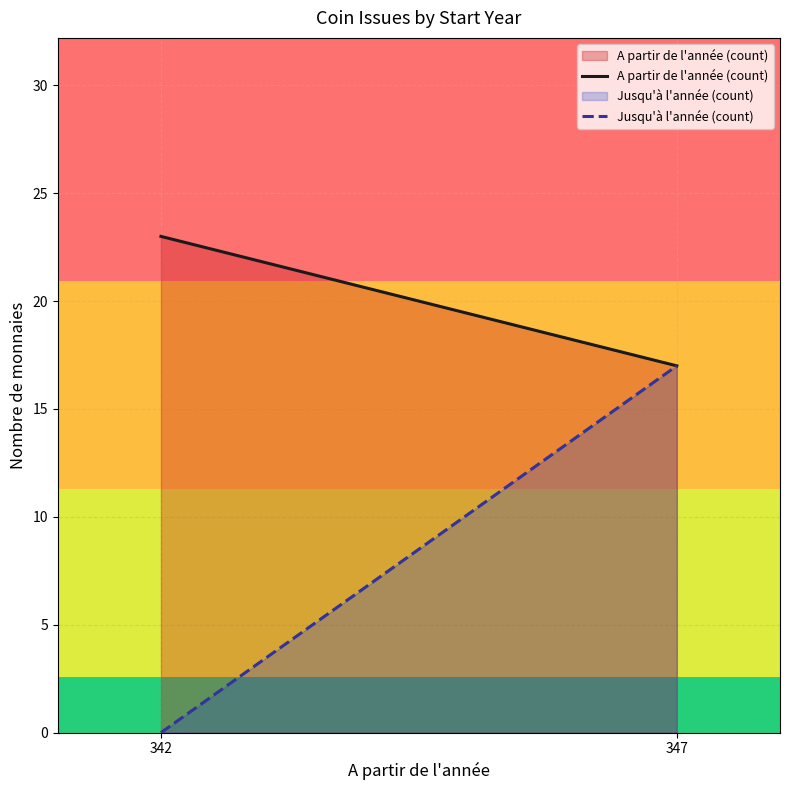

Which series has the largest range (max minus min)?

Jusqu'à l'année (count)